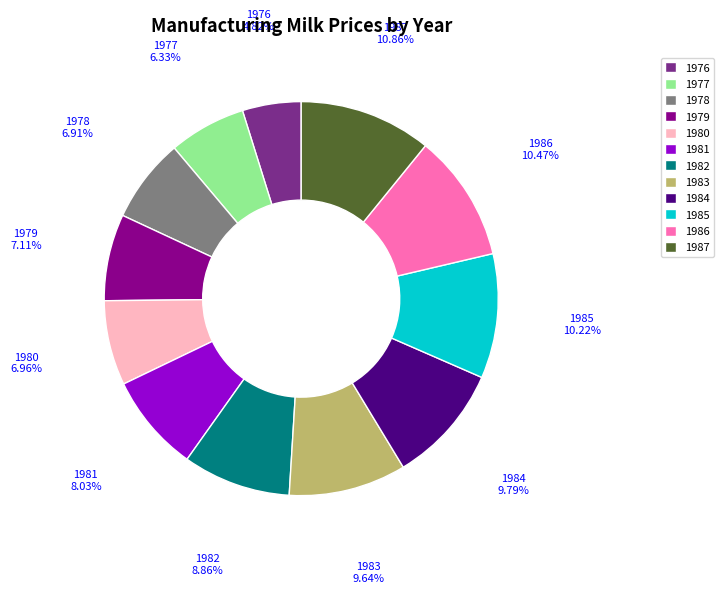

Does 1980 account for over 50% of the chart?

No